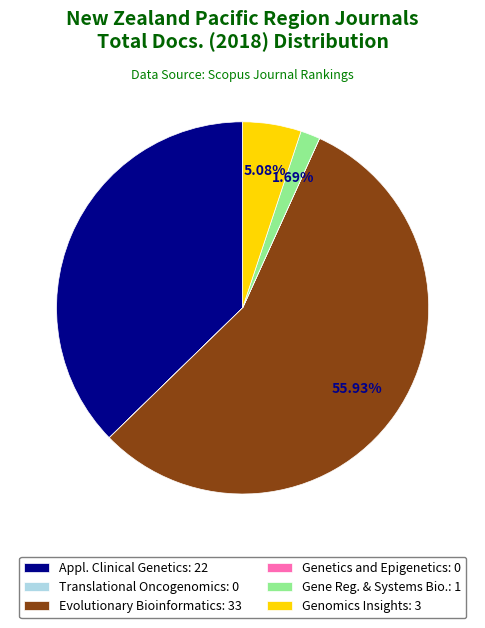

Which category accounts for the majority?

Evolutionary Bioinformatics: 33